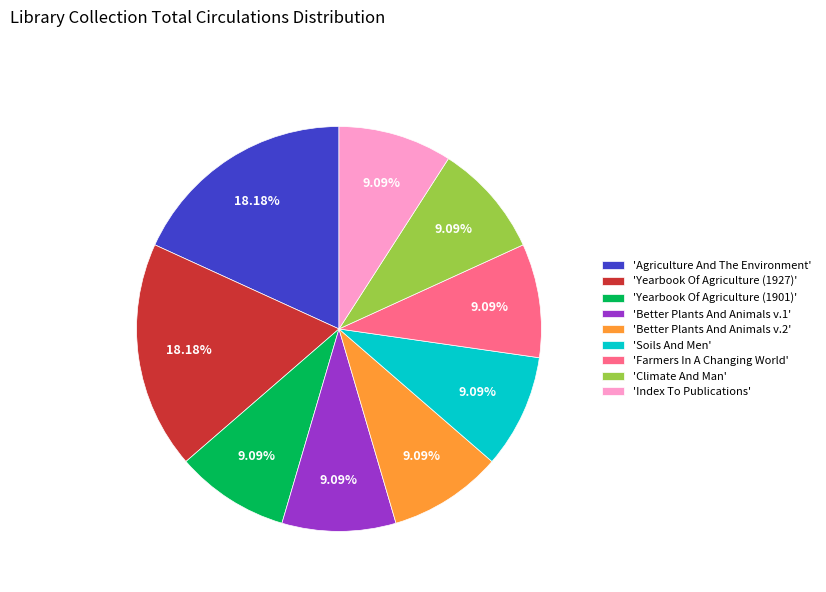

To the nearest percent, what is the average slice percentage?

11%